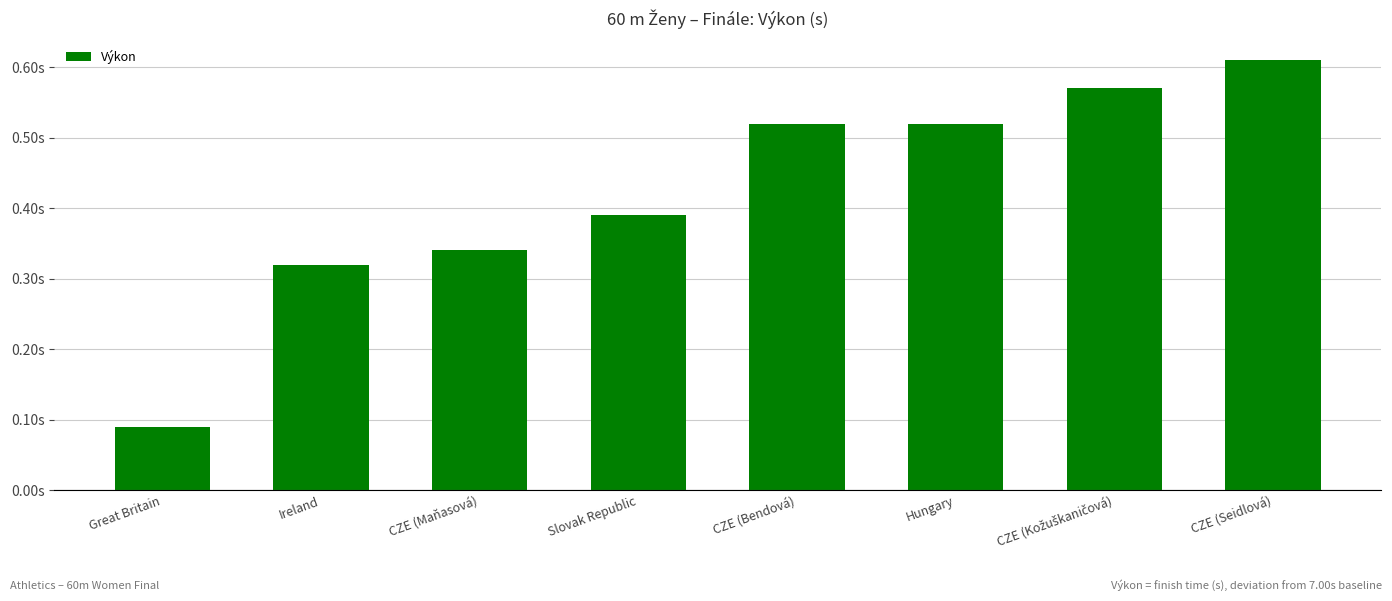

Count the values in the range 0 to 1.

8